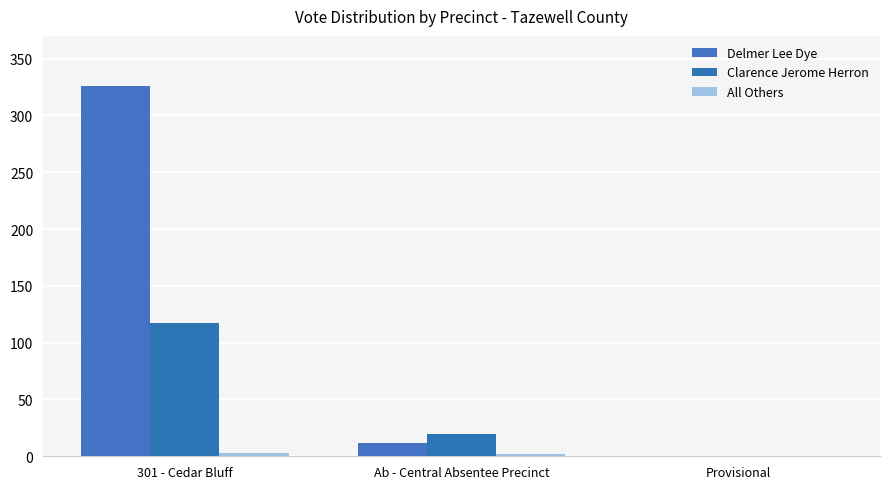

Are the bars horizontal?

No